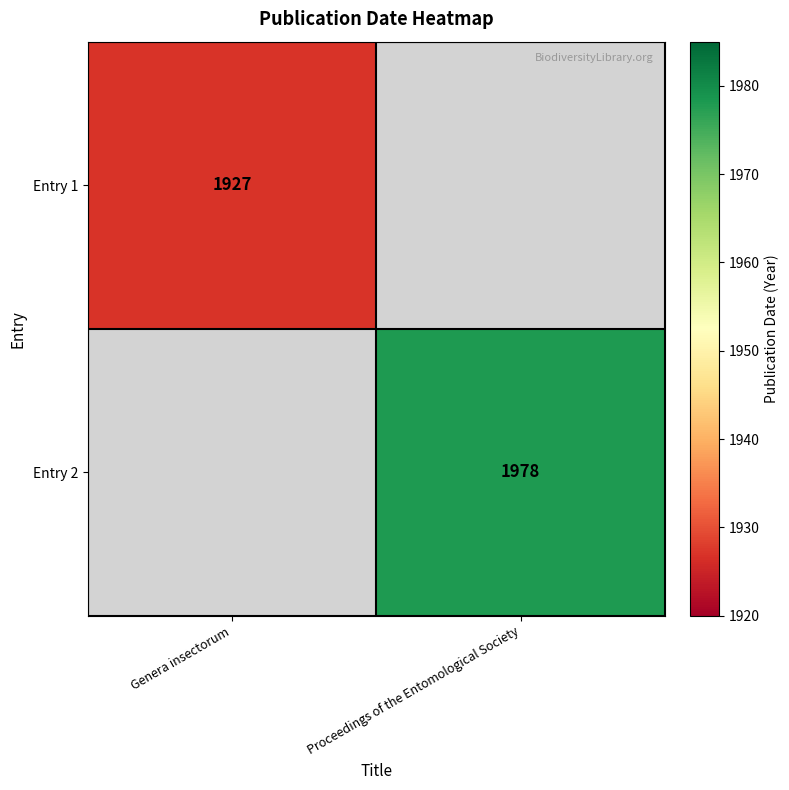

Which has a higher value, Genera insectorum or Proceedings of the Entomological Society?

Proceedings of the Entomological Society